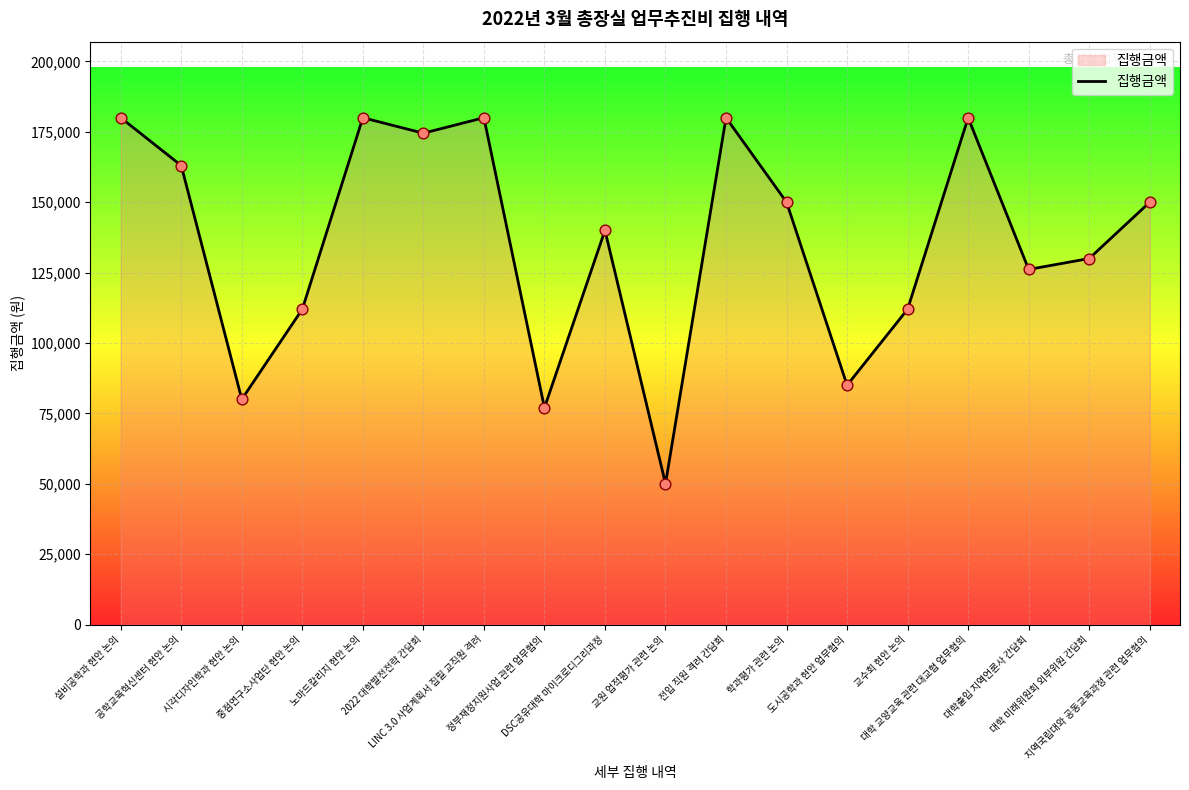

What is the change in value from 전입 직원 격려 간담회 to 도시공학과 현안 업무협의?

-95000